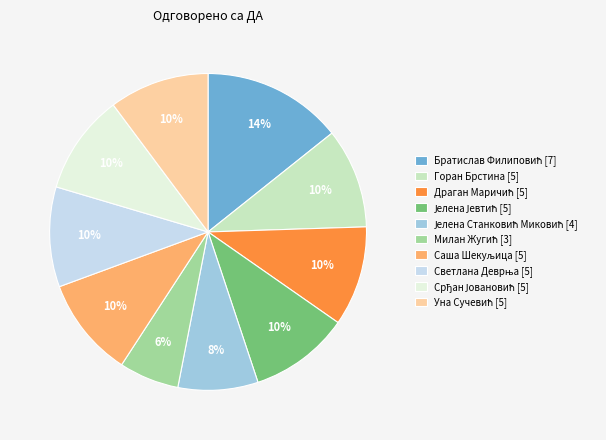

How many segments does this pie chart have?

10